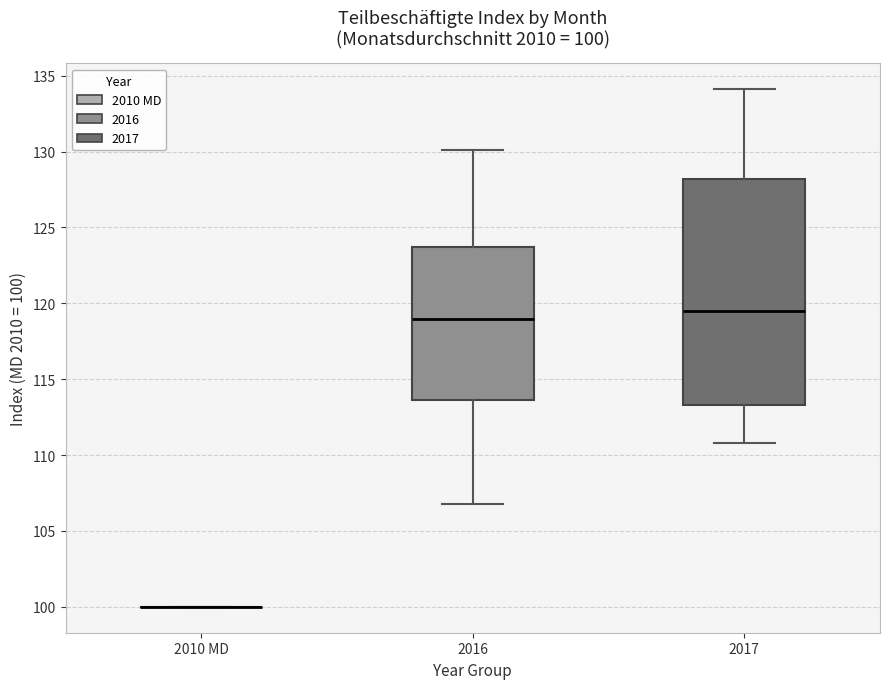

Comparing the boxes themselves (not the whiskers), which one is the tallest?

2017